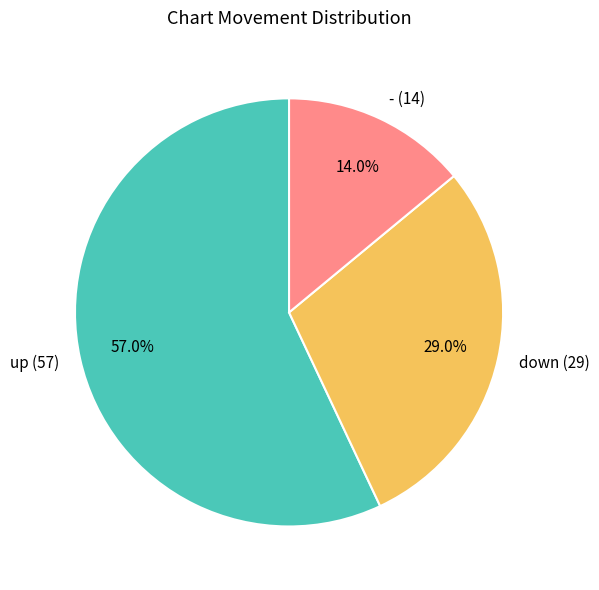

Which category accounts for the majority?

up